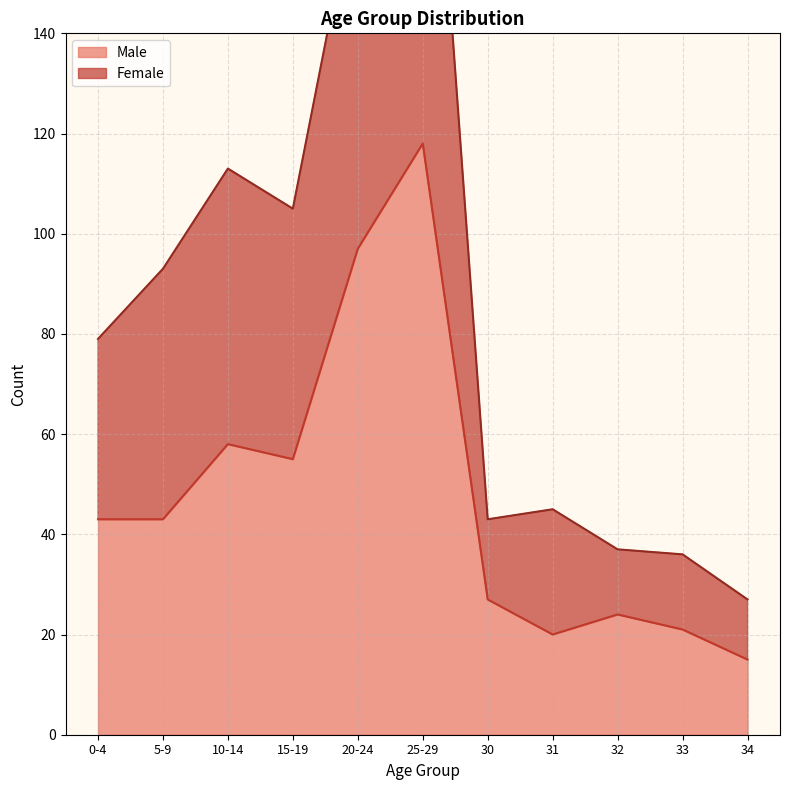

List the series in order of their overall mean, highest first.

Female, Male